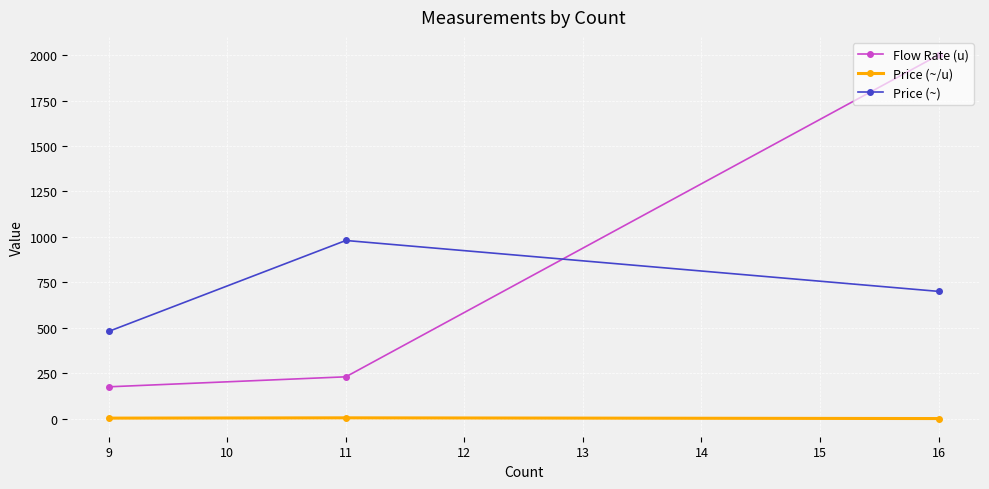

Which series has the largest range (max minus min)?

Flow Rate (u)